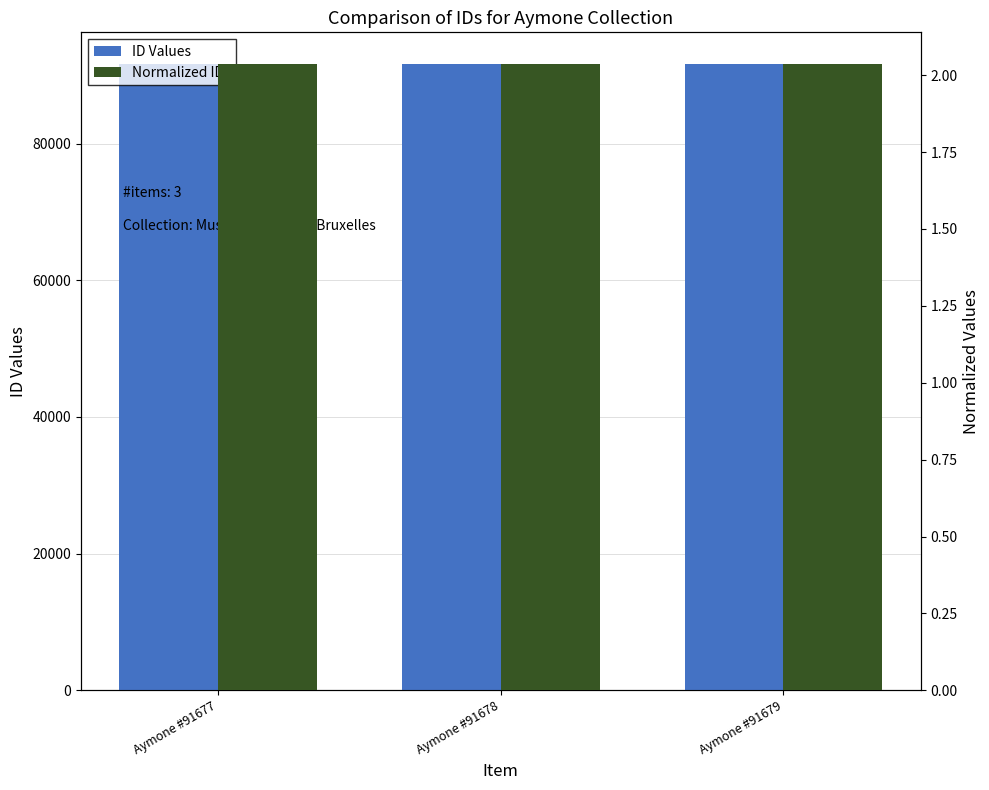

List the series in order of their peak value, lowest first.

Normalized IDs, ID Values